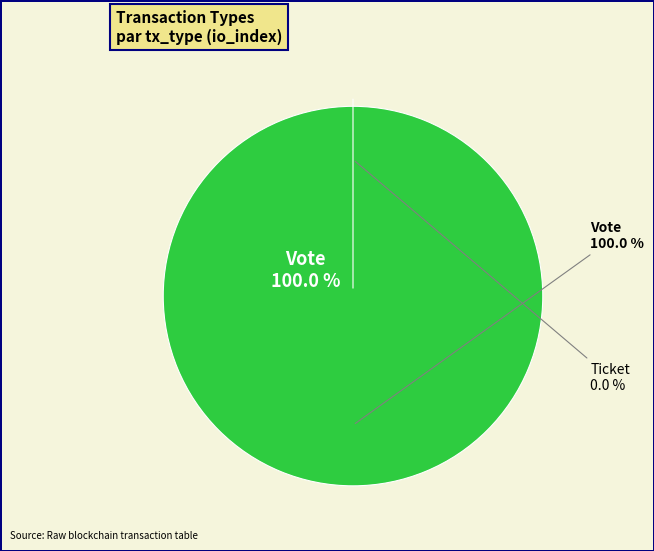

To the nearest percent, what is the average slice percentage?

50%